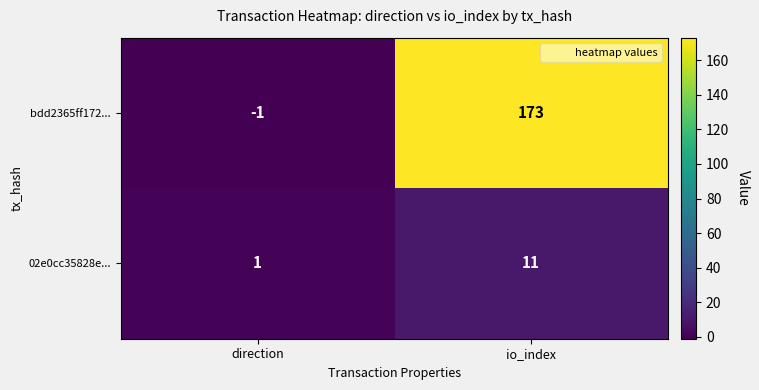

At which category is the sum across all series the highest?

io_index